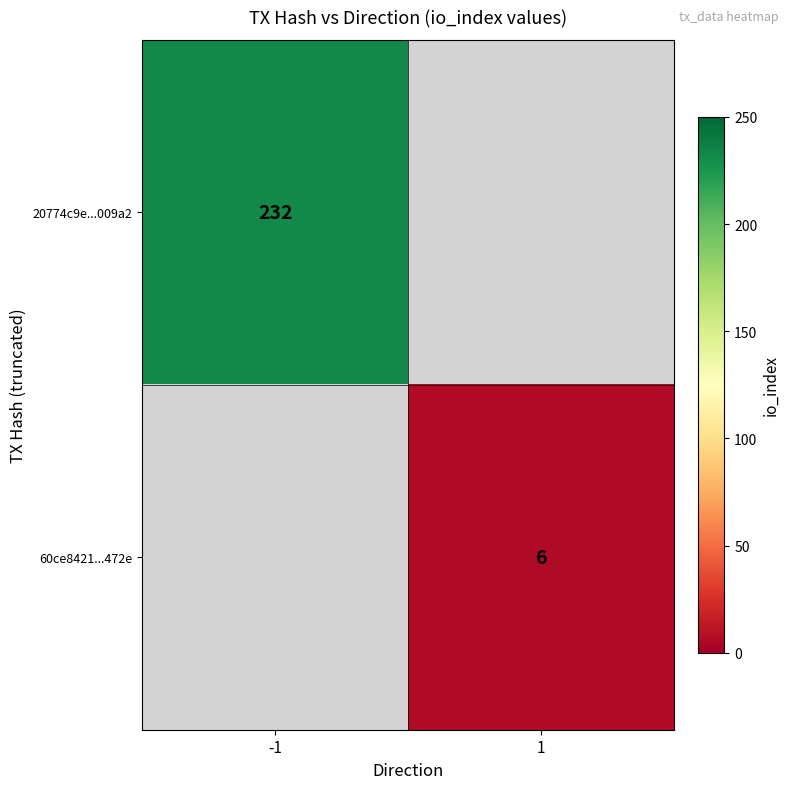

Is the value of 60ce8421...472e at 1 greater than the value of 20774c9e...009a2 at -1?

No